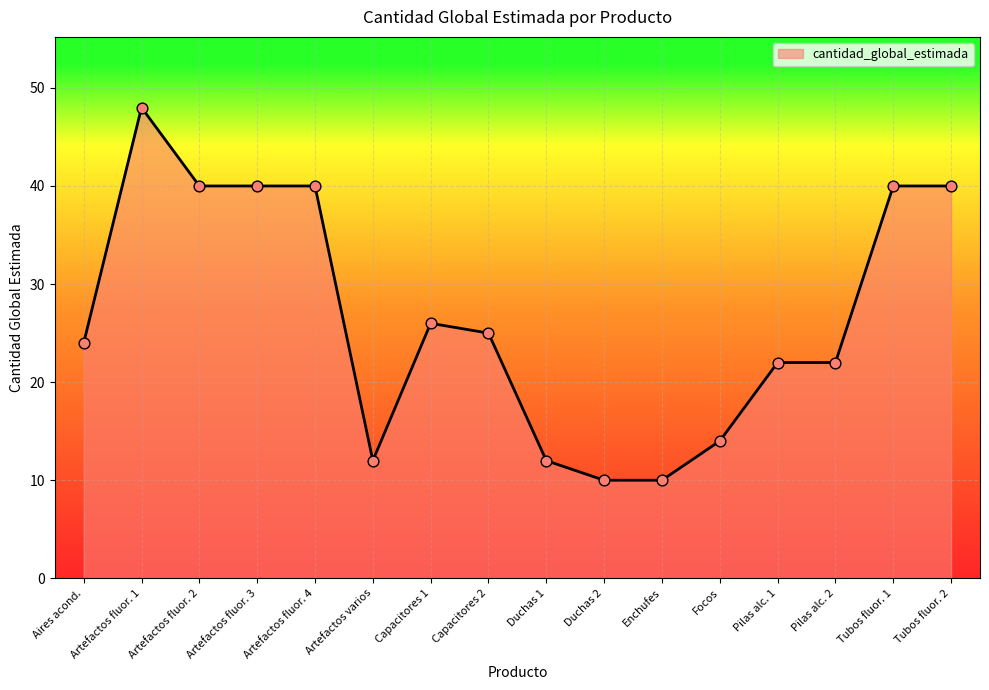

What is the ratio of the value at Aires acond. to the value at Enchufes?

2.4